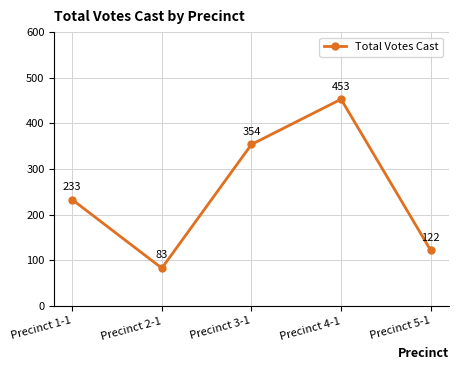

How many lines are shown in the chart?

1